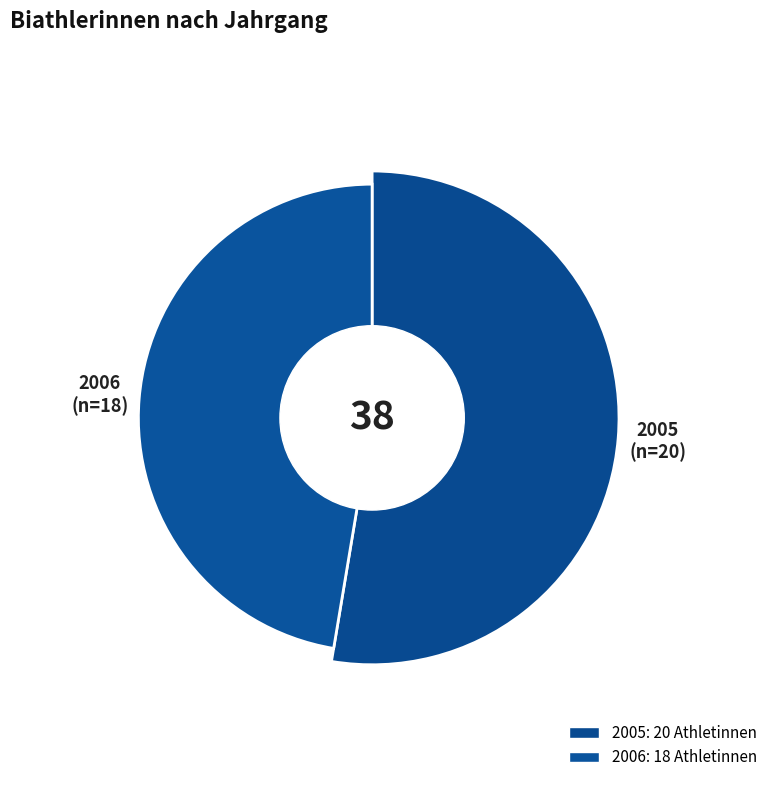

How many segments does this pie chart have?

2